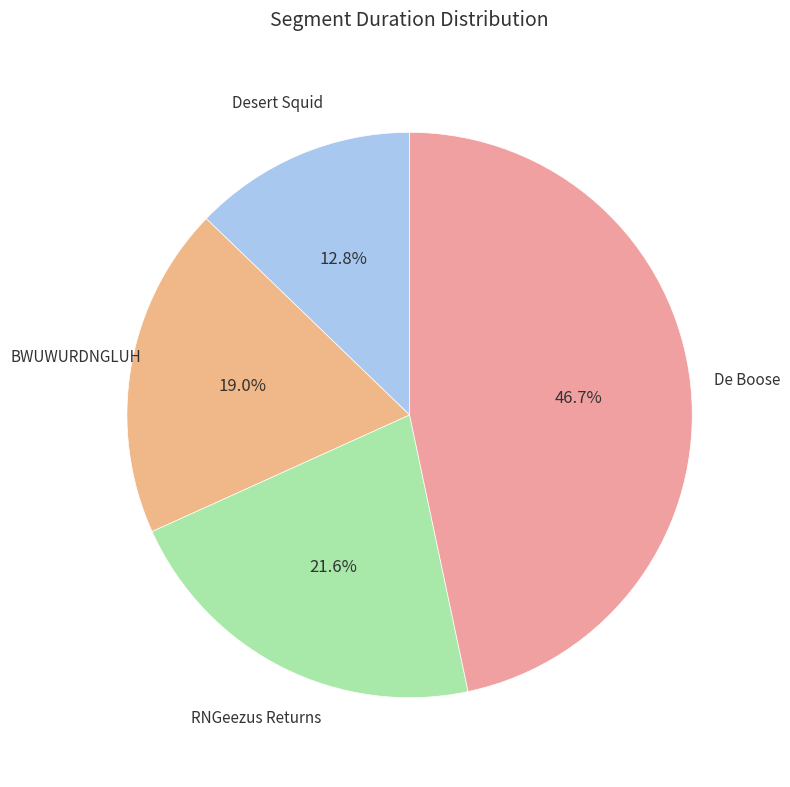

To the nearest percent, what is the average slice percentage?

25%